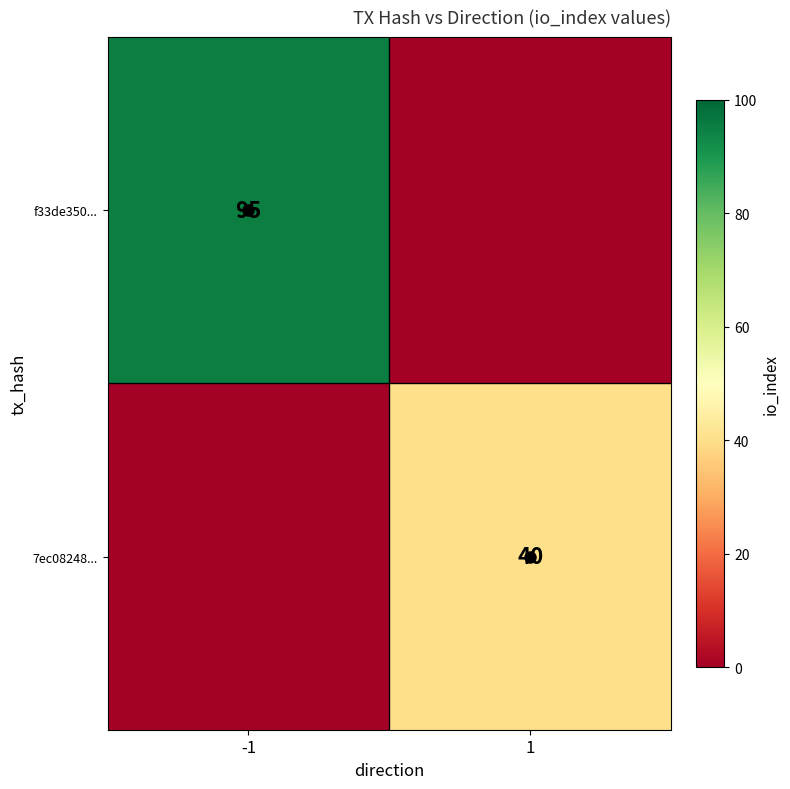

At which category is the sum across all series the highest?

-1